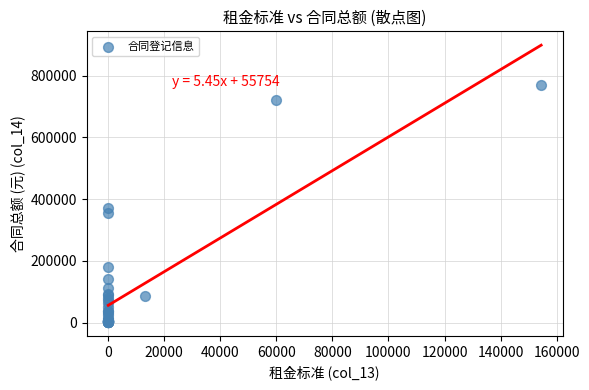

What Y value in the scatter plot is closest to 386248?

370468.2